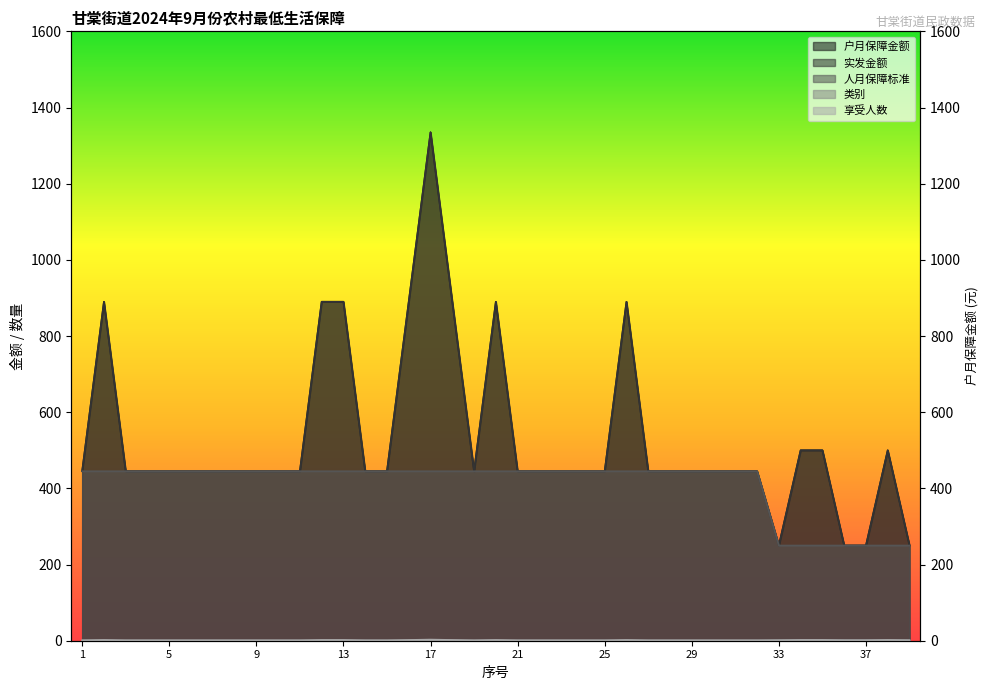

What is the difference between the highest and lowest values at 3?

444